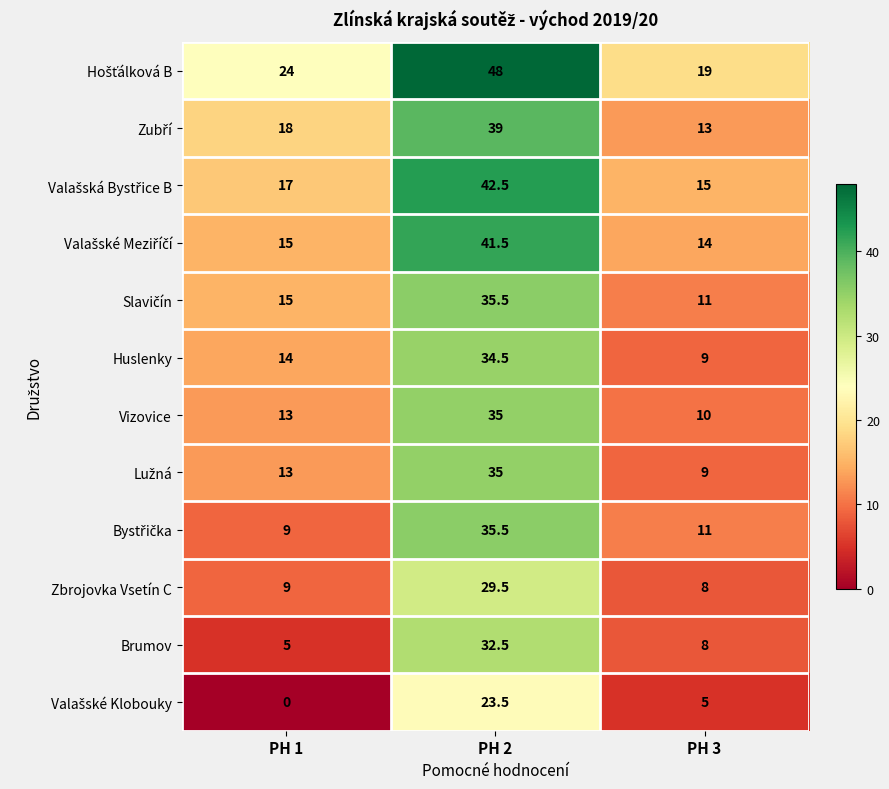

What is the total value across all series at PH 2?

432.0